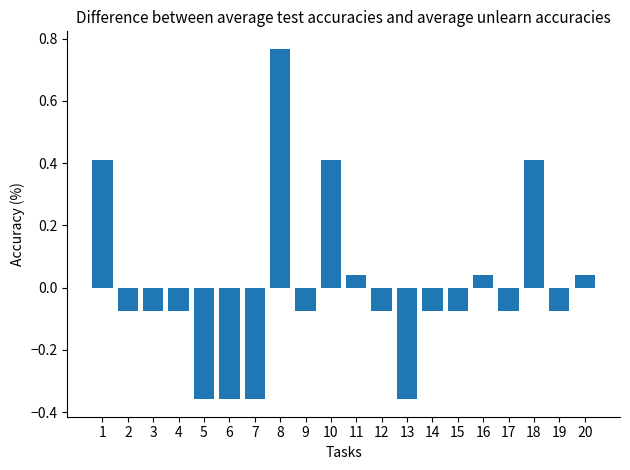

The value at 13 is -0.6. True or false?

False